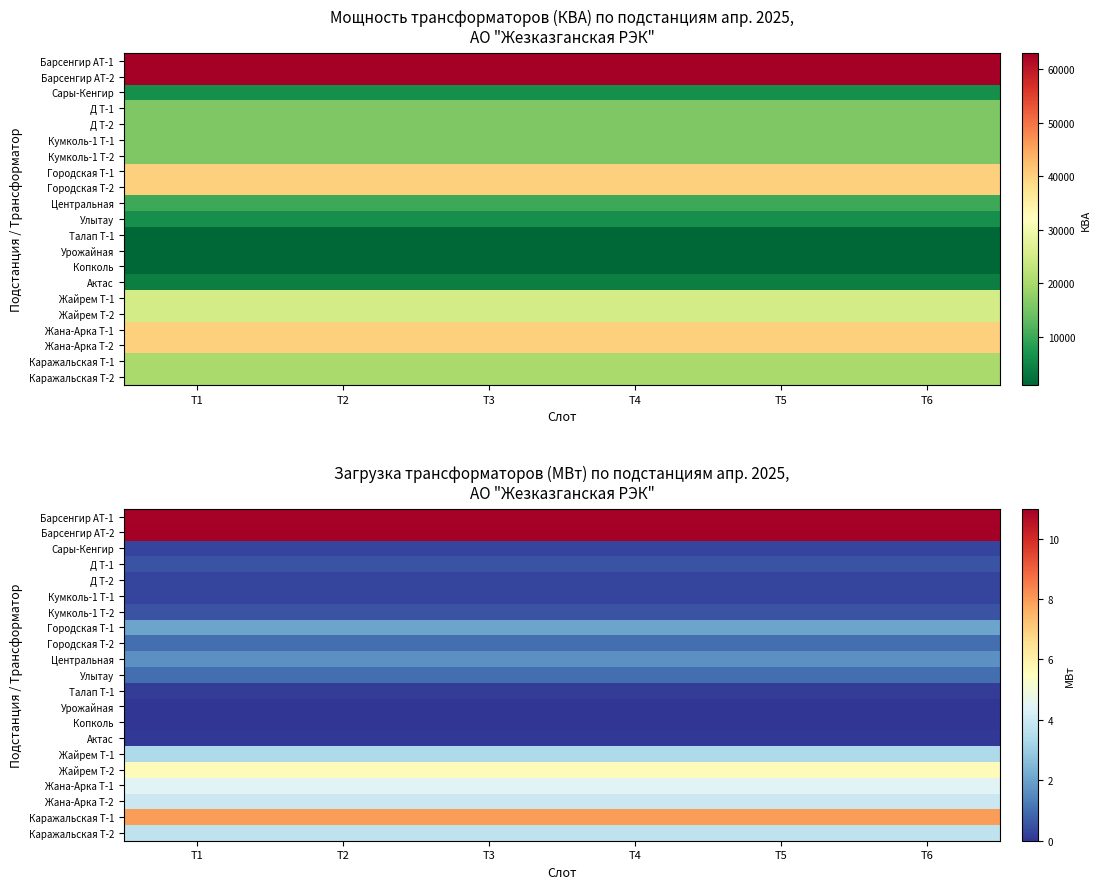

The value of Каражальская Т-1 at T3 is 8.0. True or false?

True